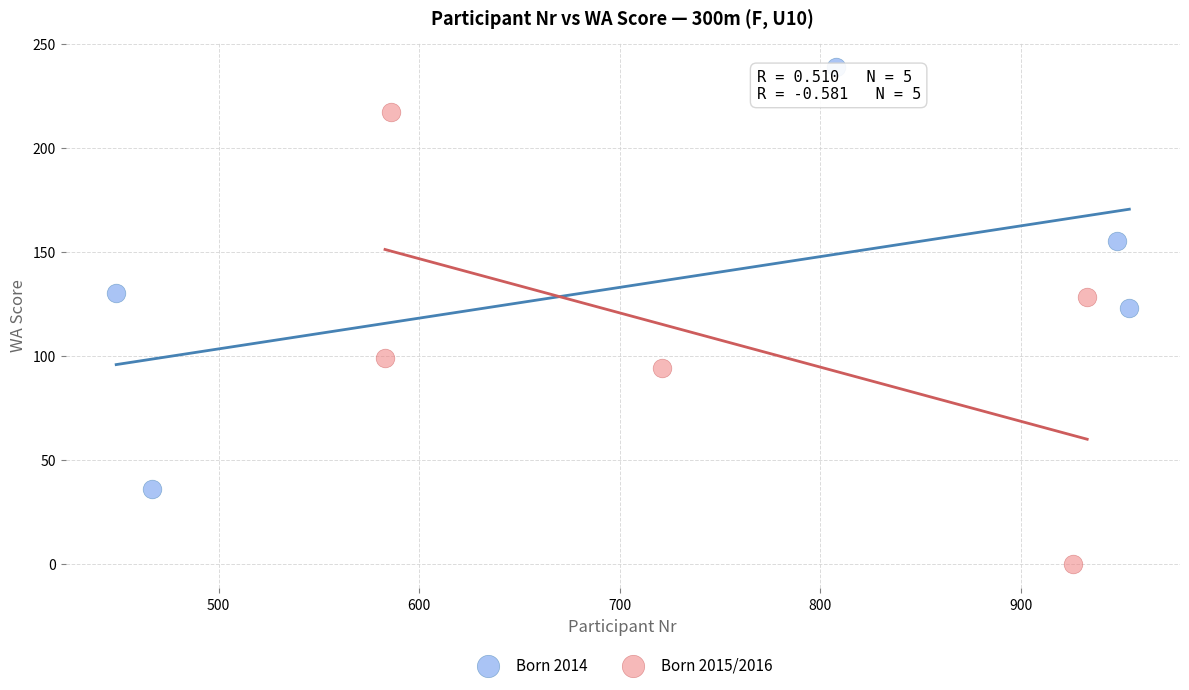

Which series contains the highest Y value?

Born 2014